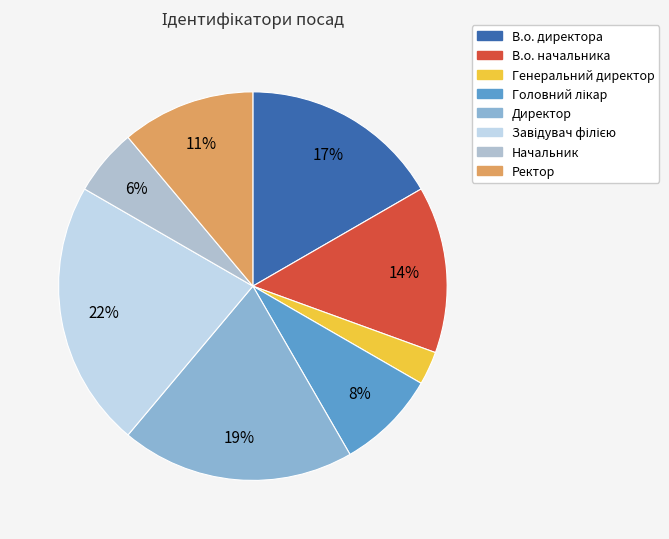

What is the smallest slice in the pie chart?

Генеральний директор